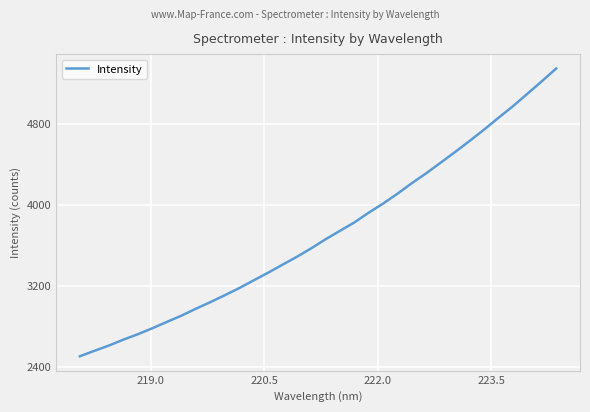

What is the difference between the maximum and minimum values?

2844.6